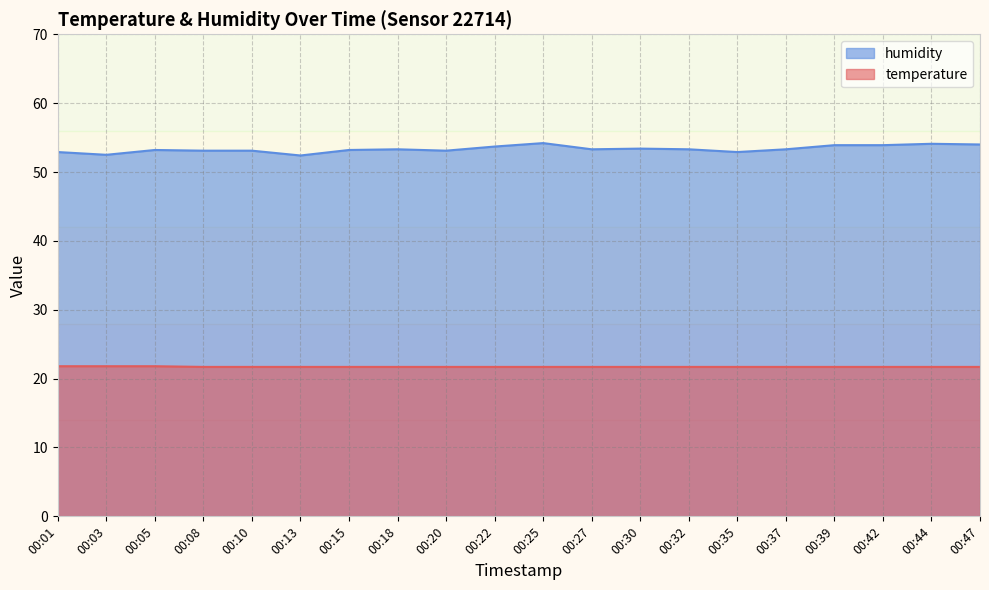

At which label is humidity closest to 53?

00:01